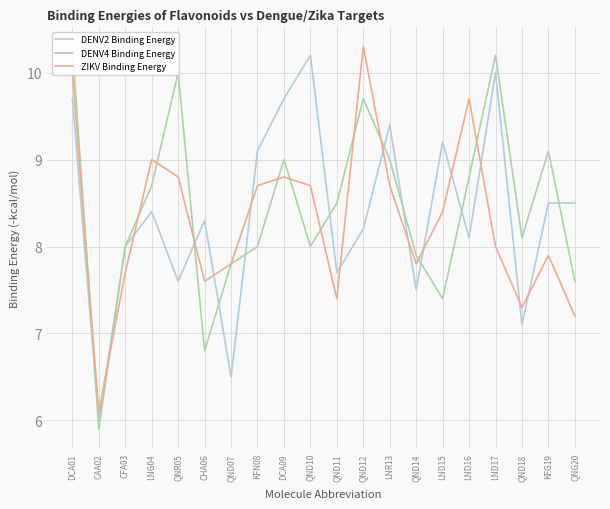

At which category does ZIKV Binding Energy reach its first local valley?

CAA02